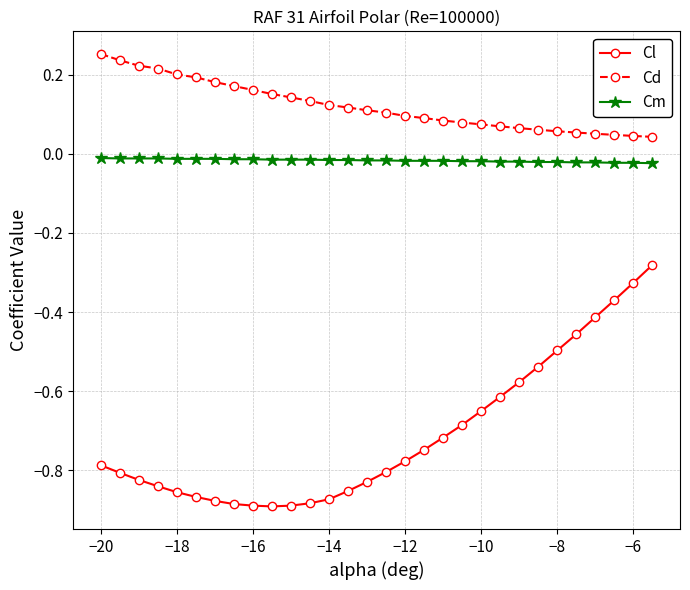

List the series in order of their peak value, lowest first.

Cl, Cm, Cd